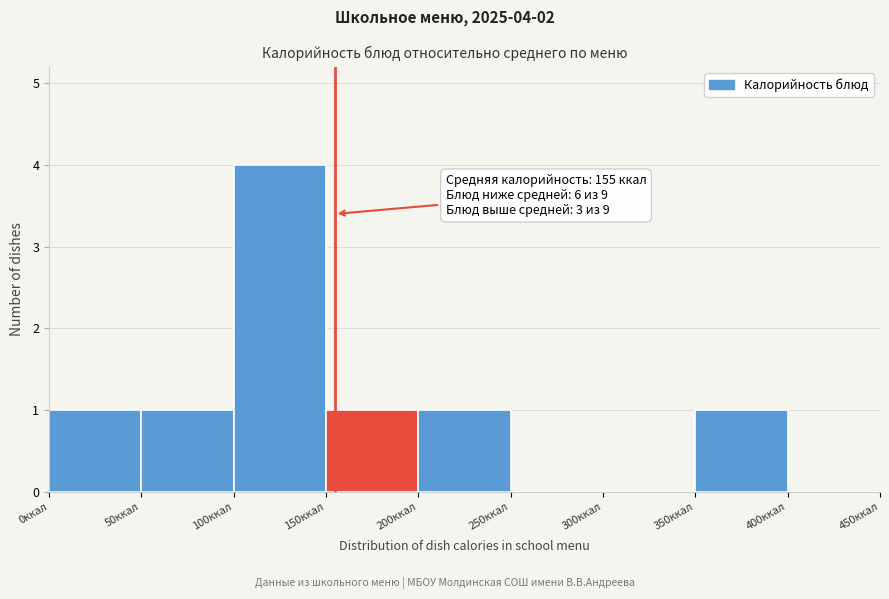

Which range on the x-axis has the tallest bar?

100 to 150